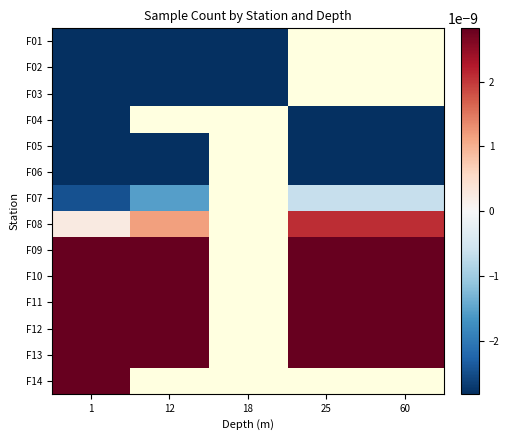

Is it true that F13 equals 0.0 at 1?

False